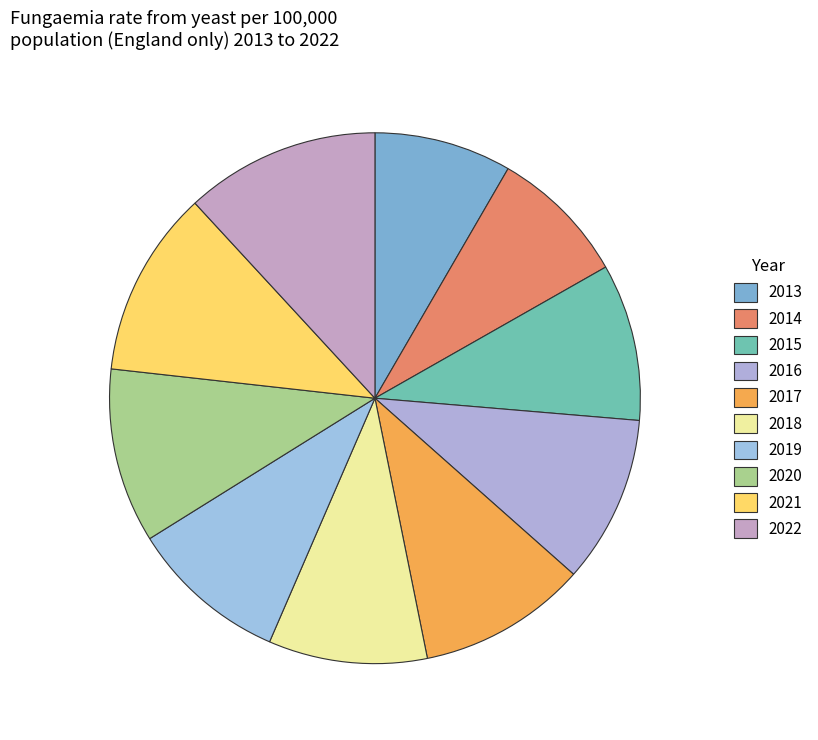

What is the ratio of the value at 2014 to the value at 2020?

0.8